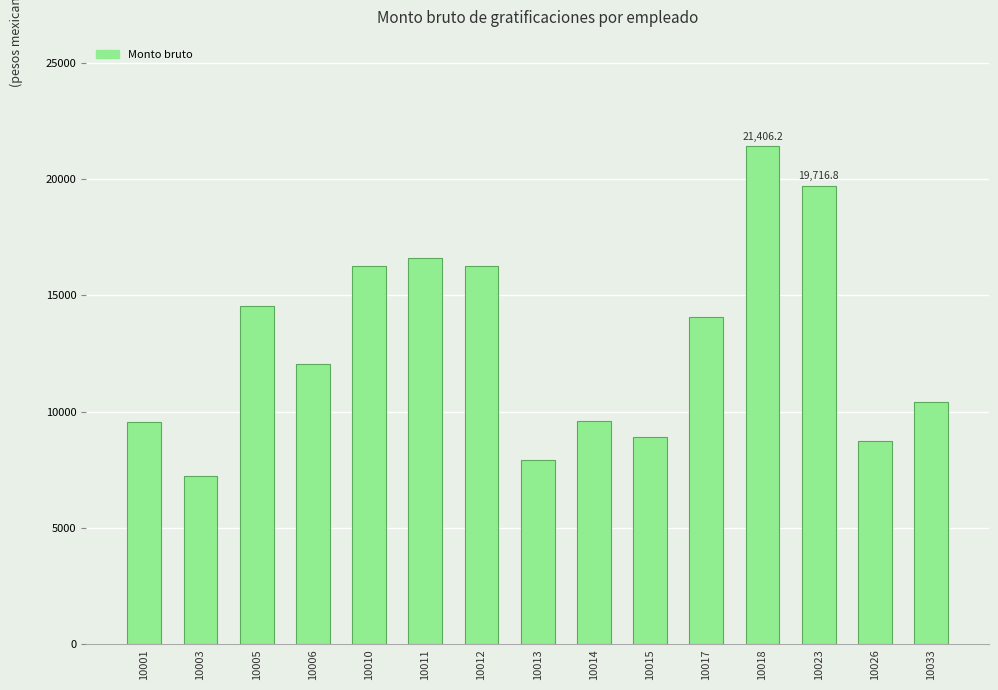

What is the difference between the maximum and minimum values?

14152.2